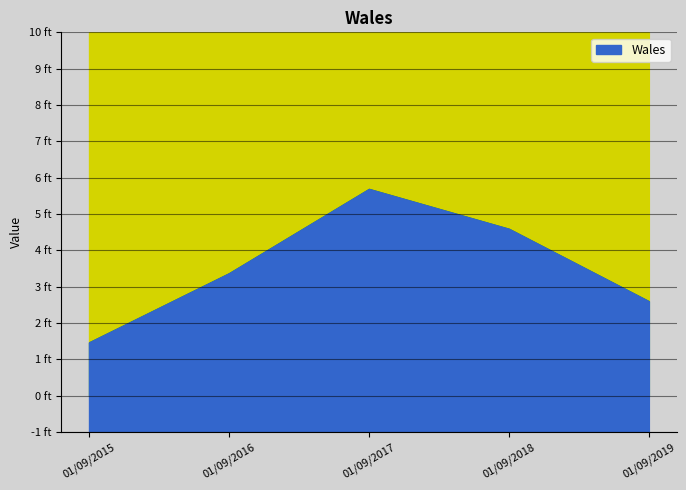

What is the average value?

3.5